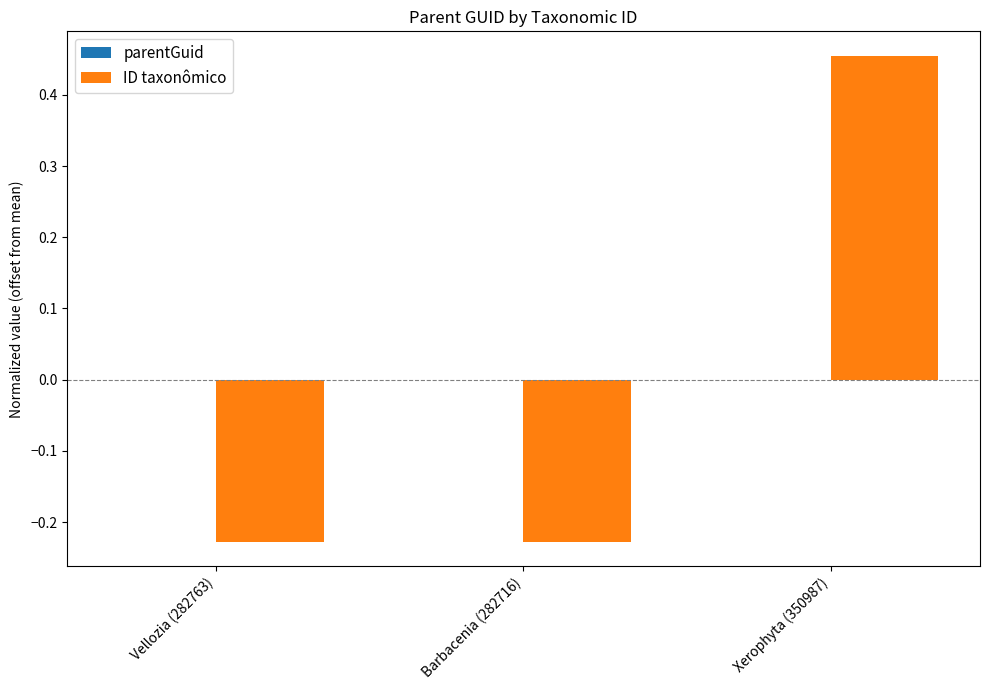

What is the change in value from Barbacenia (282716) to Xerophyta (350987)?

+0.7